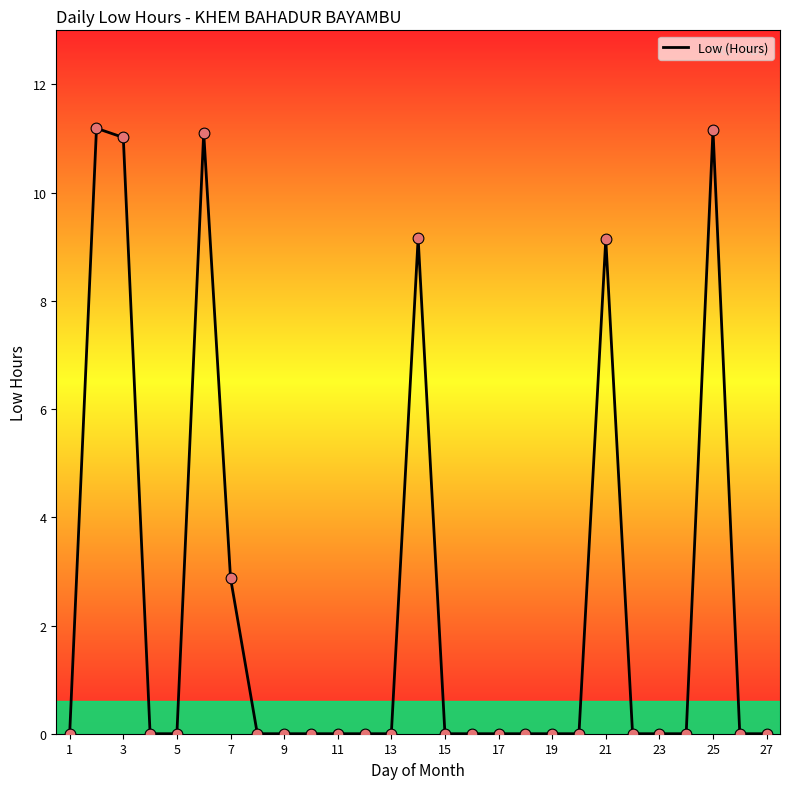

What is the difference between the maximum and minimum values?

11.2